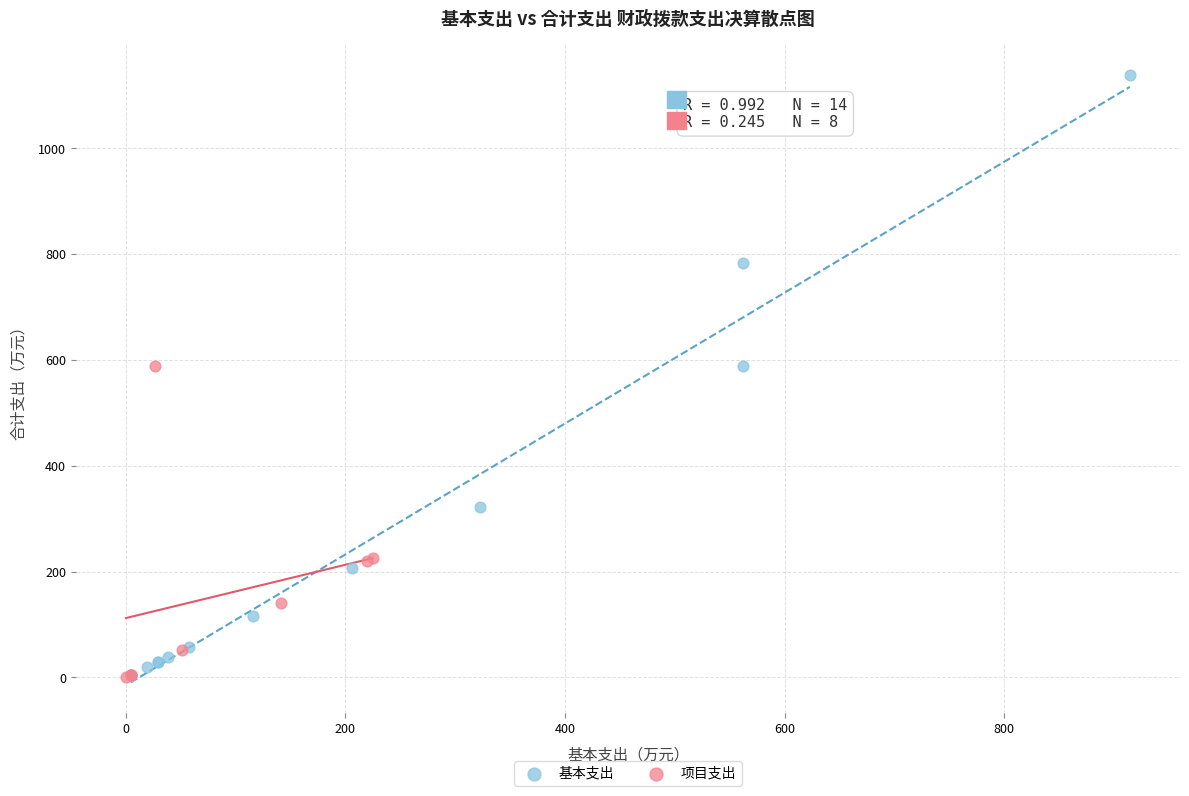

Which series has the widest spread of Y values?

基本支出